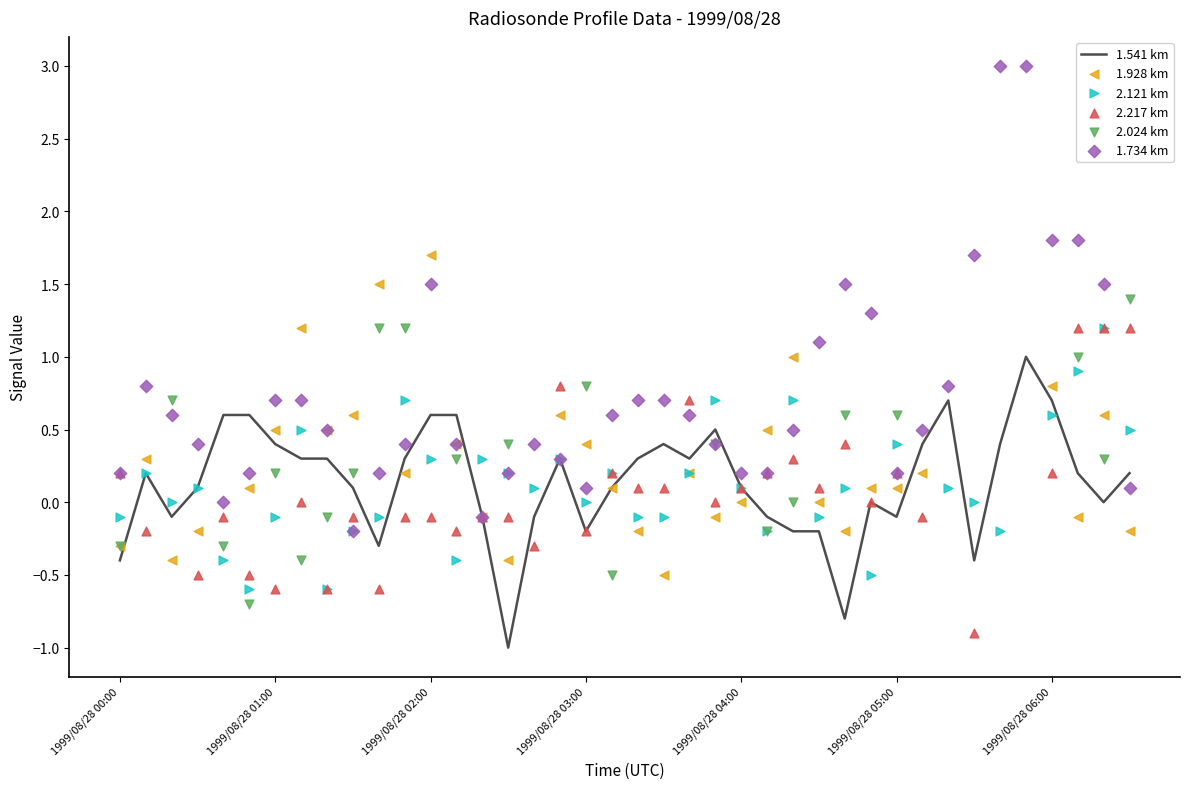

What is the highest value of the 1.541 km series?

1.0